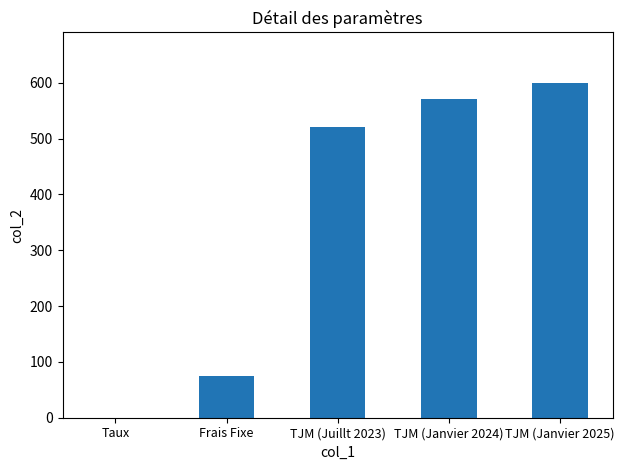

Count the number of categories in the chart.

5